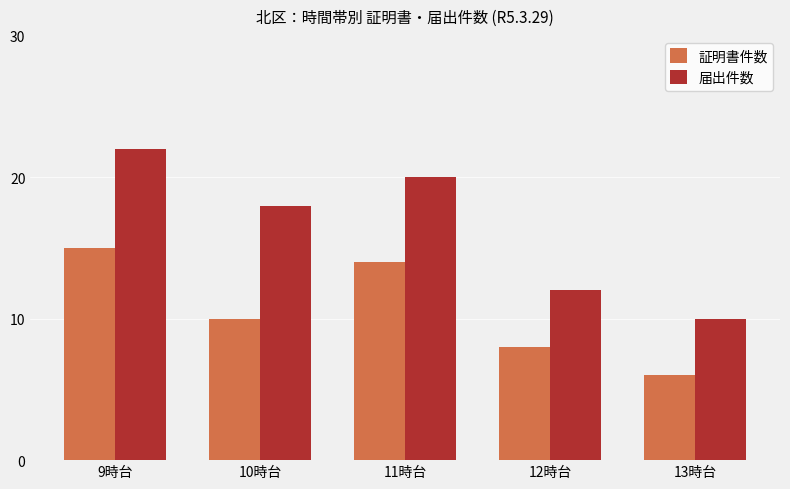

What are all the series names shown in the legend?

証明書件数, 届出件数